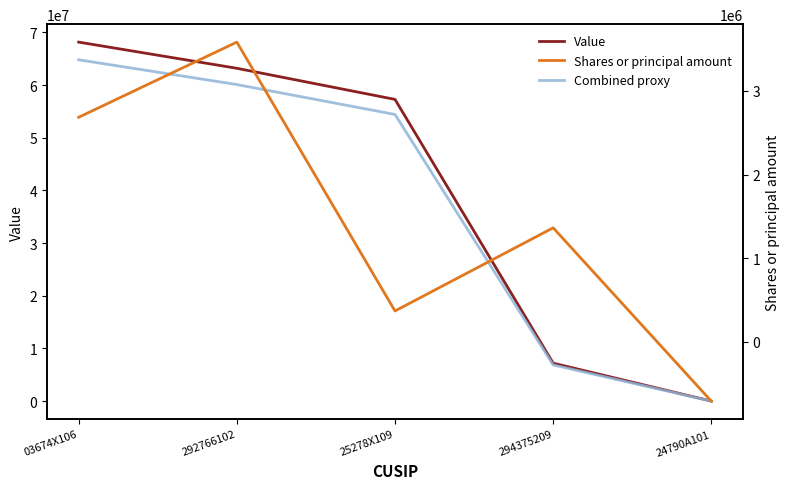

What is the total value across all series at 292766102?

126861780.8